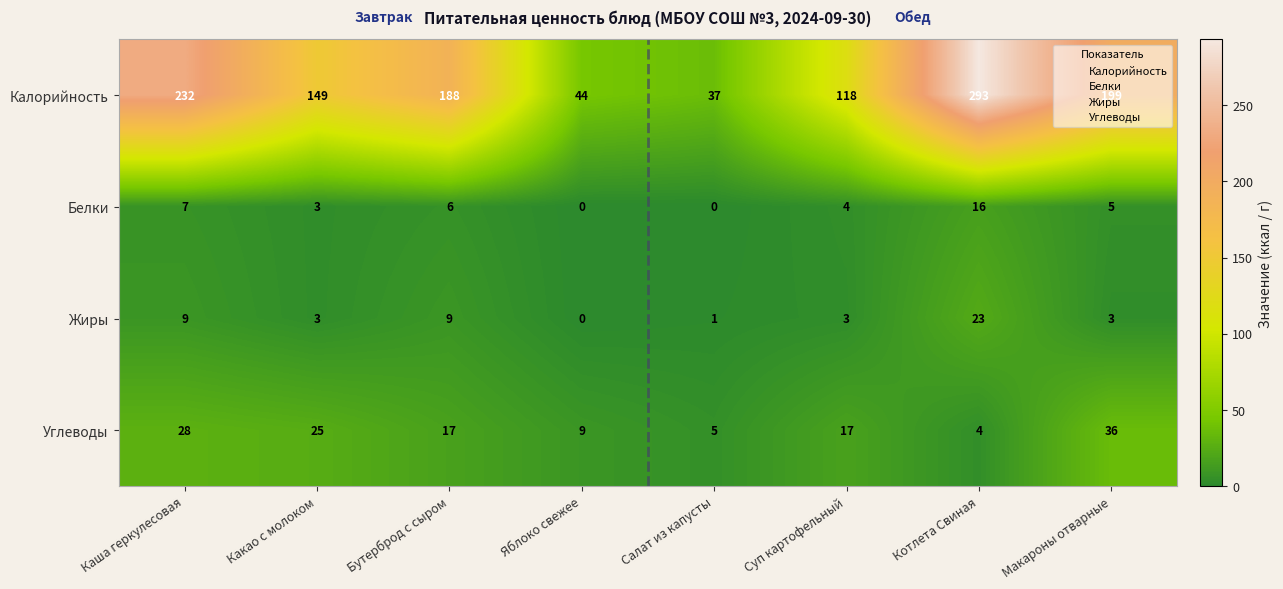

True or false: Углеводы has a value of 6 at Какао с молоком.

False